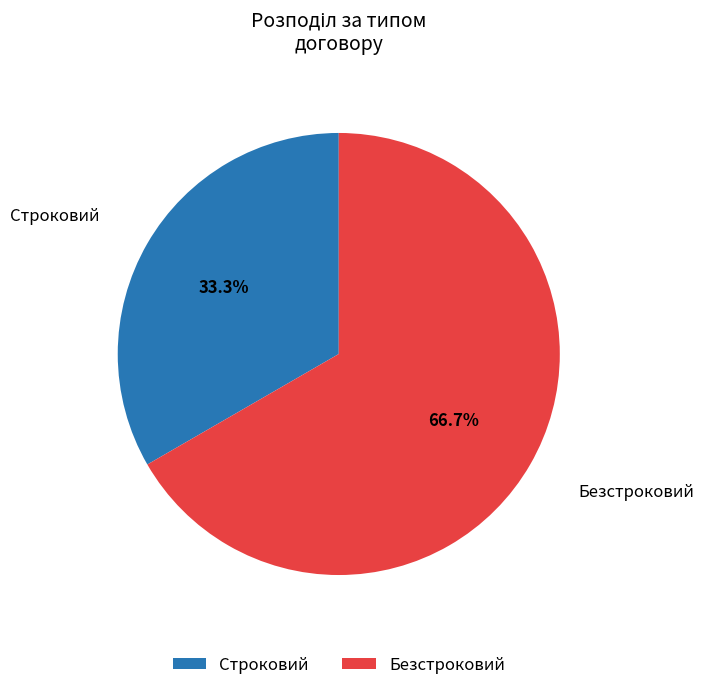

How many segments does this pie chart have?

2